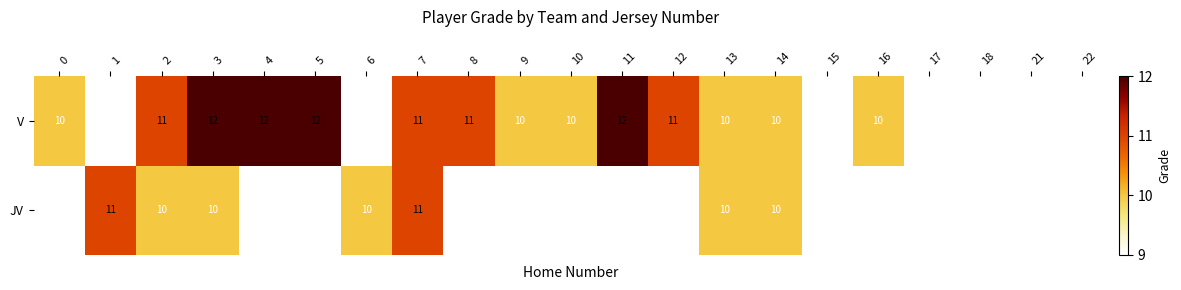

Is the value of V at 5 greater than the value of JV at 6?

Yes